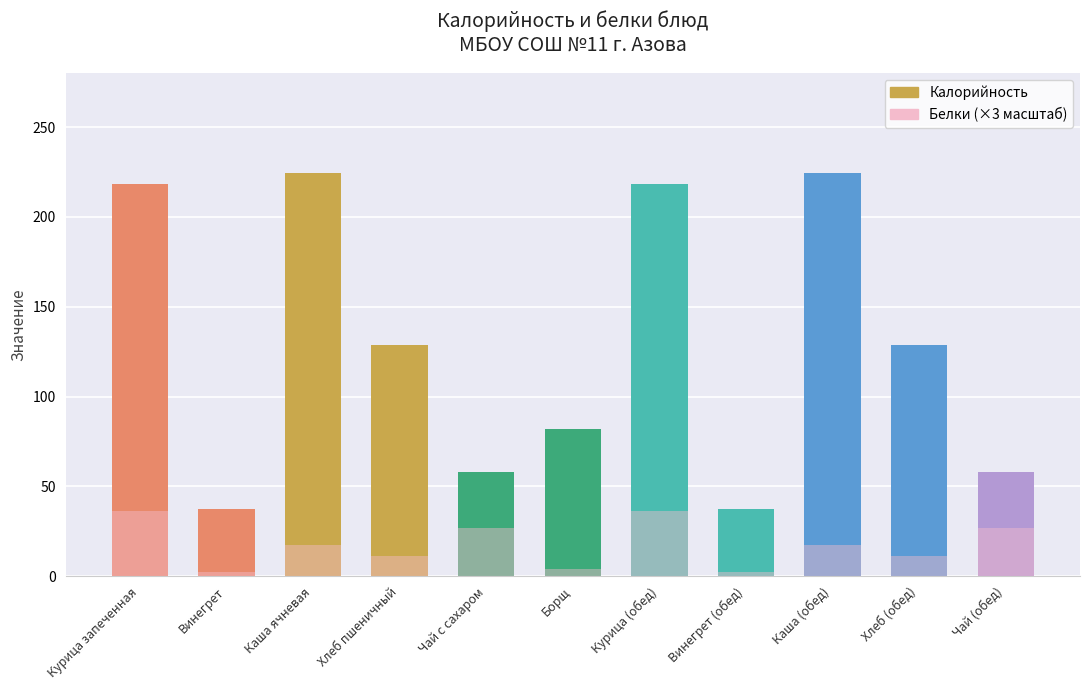

What is the label of the 1st bar from the left?

Курица запеченная